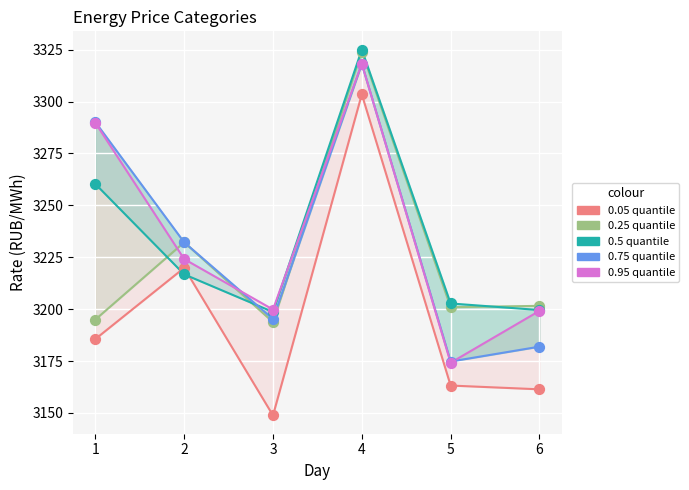

In the 0.25 quantile series, what Y value is closest to 3258?

3232.2